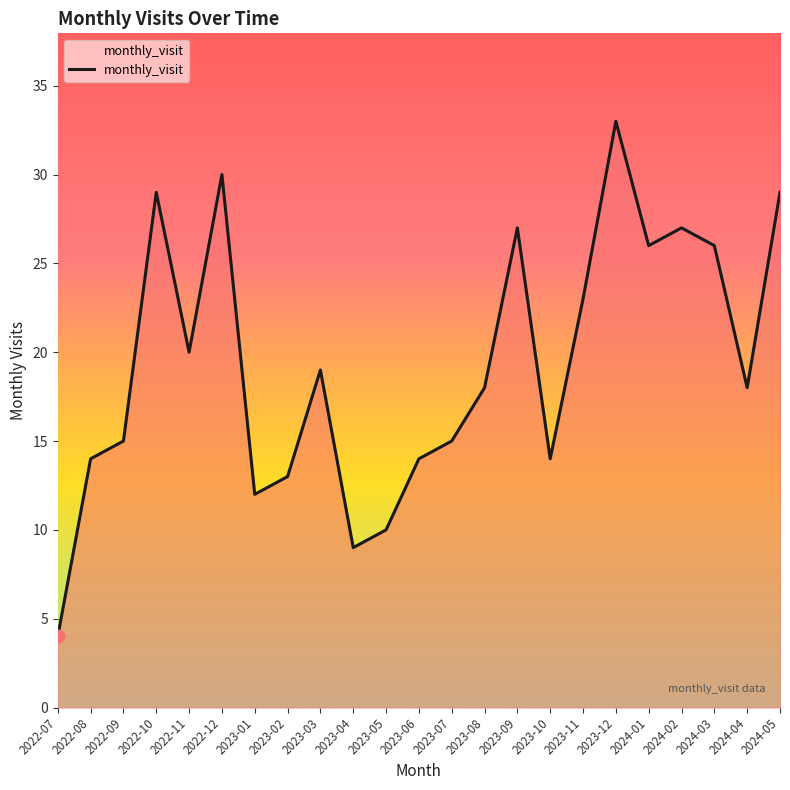

Between 2022-11 and 2022-10, which is larger?

2022-10